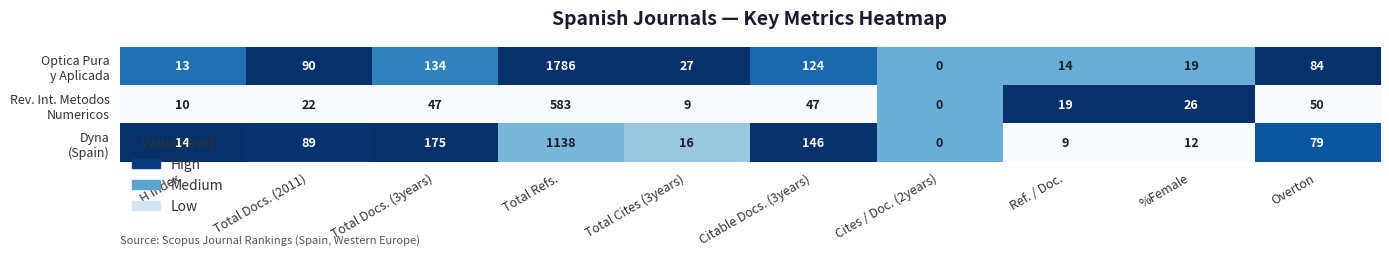

At which category is the sum across all series the highest?

Total Refs.